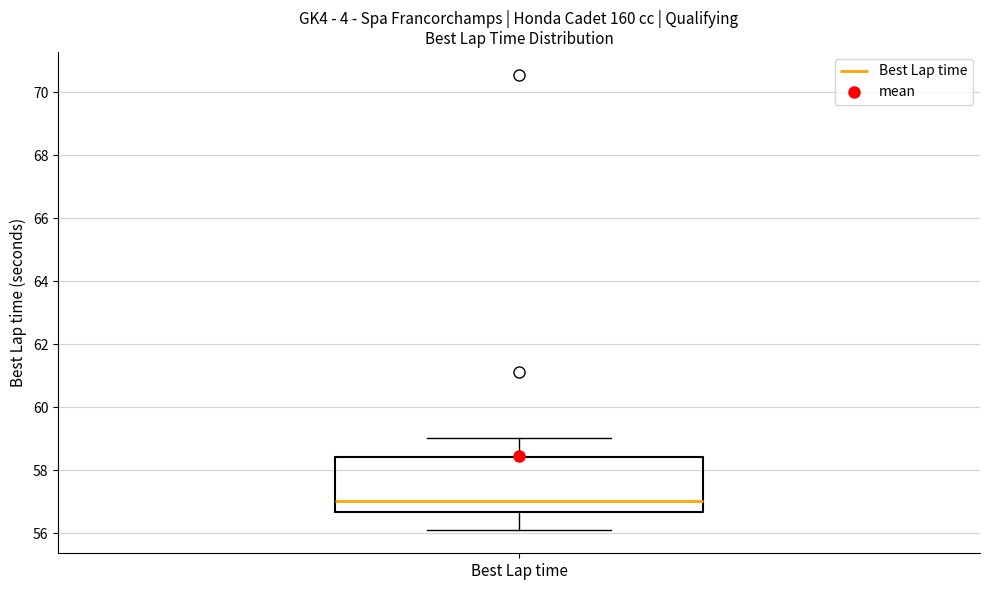

Transcribe this box plot: give where the median line is, the range the box spans, and where the two whiskers end, as read against the y-axis. The values are not printed on the chart, so give them approximately, as read against the axis.

median 57.0, box 56.6 to 58.4, whiskers 56.0 to 59.0